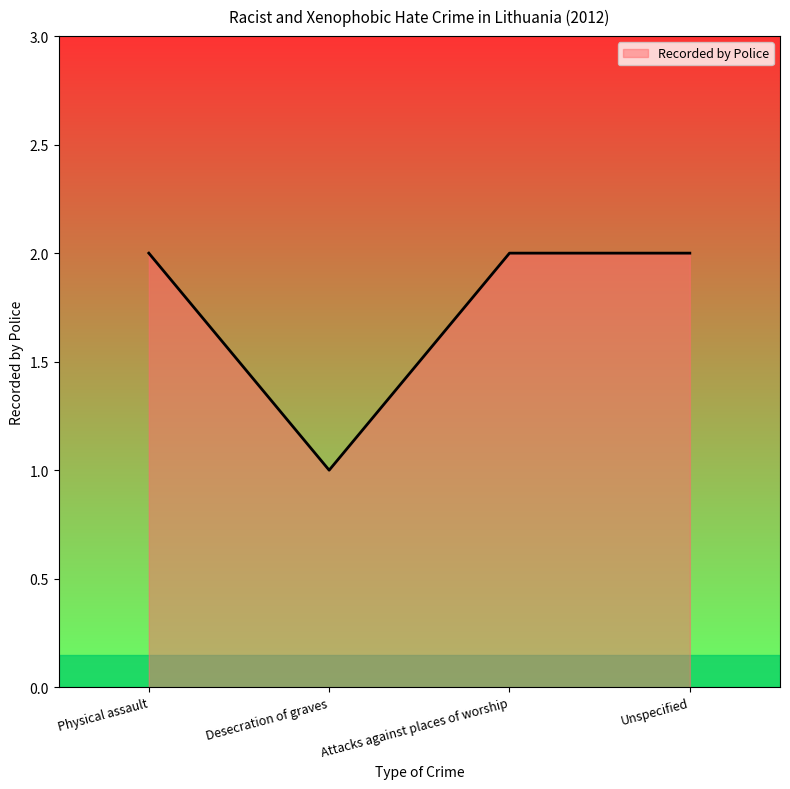

How many lines are shown in the chart?

1